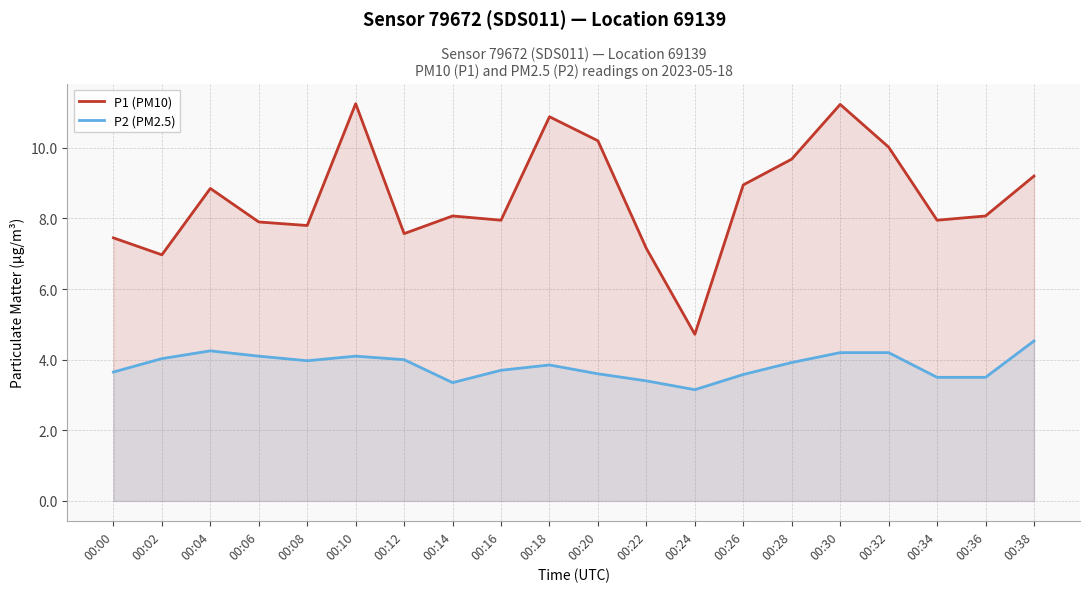

List the series in order of their peak value, lowest first.

P2 (PM2.5), P1 (PM10)